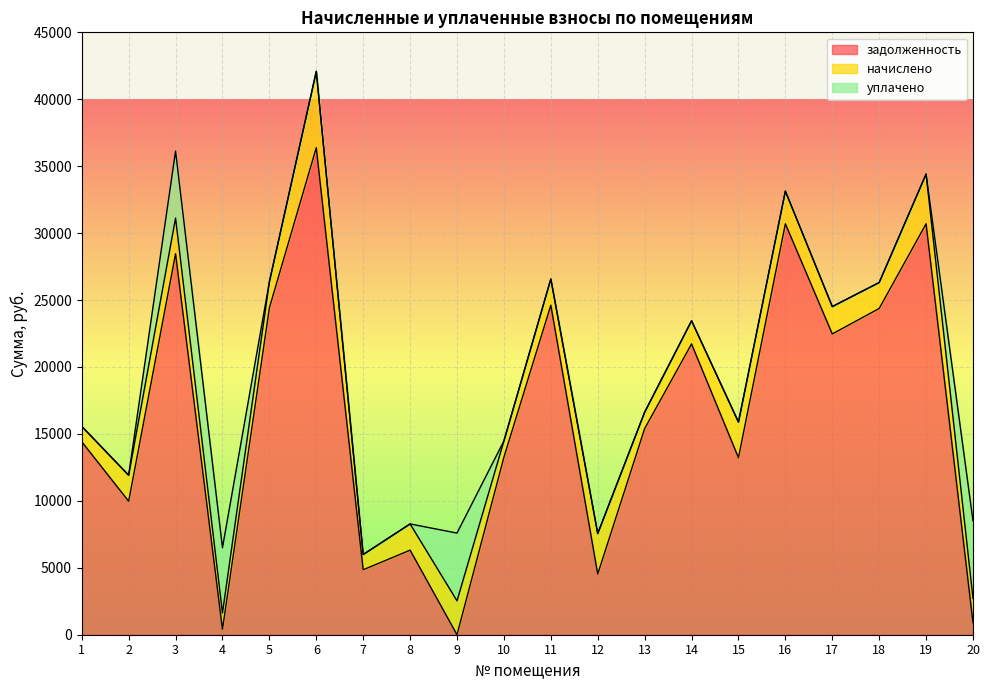

True or false: уплачено has more than 0 interior local peaks.

True